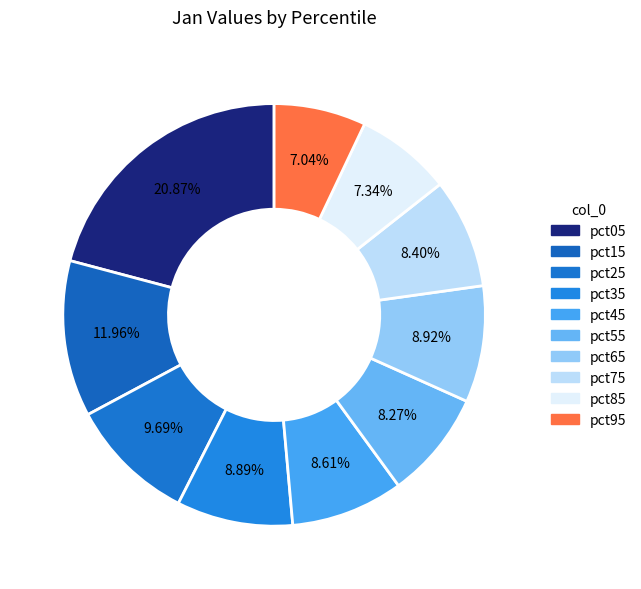

How many slices are in this pie chart?

10